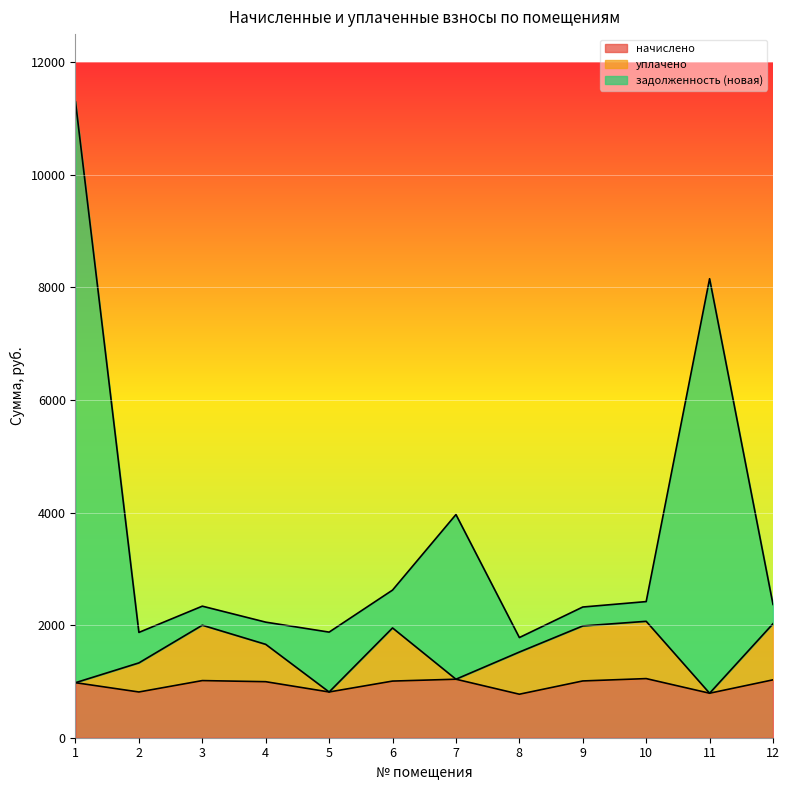

What are all the series names shown in the legend?

начислено, уплачено, задолженность (новая)